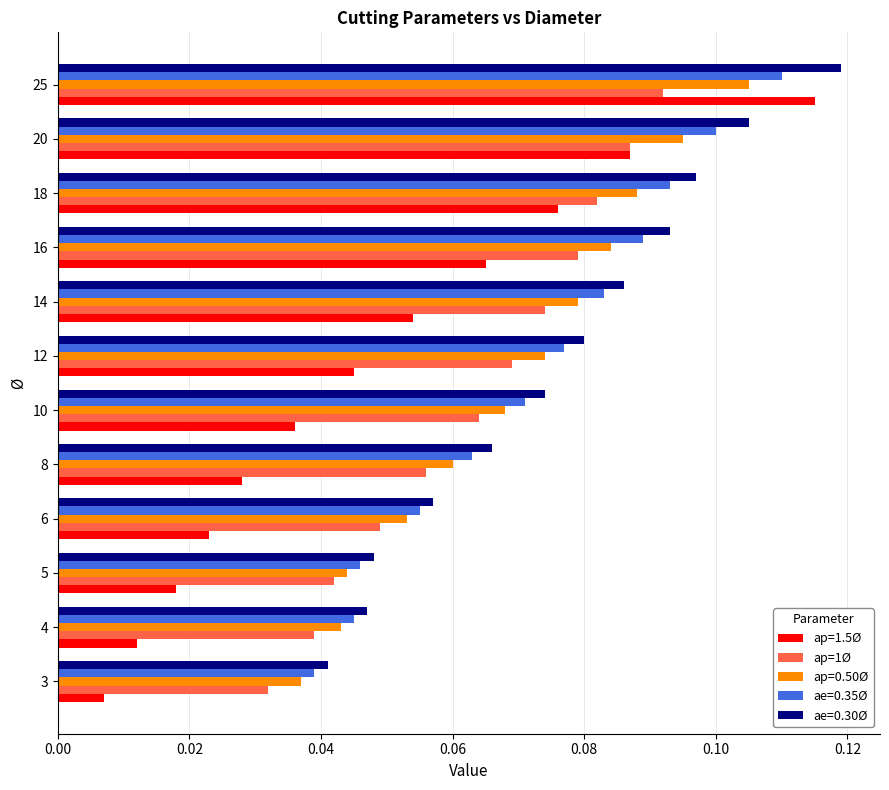

How many ap=1Ø values are between 0 and 1?

12